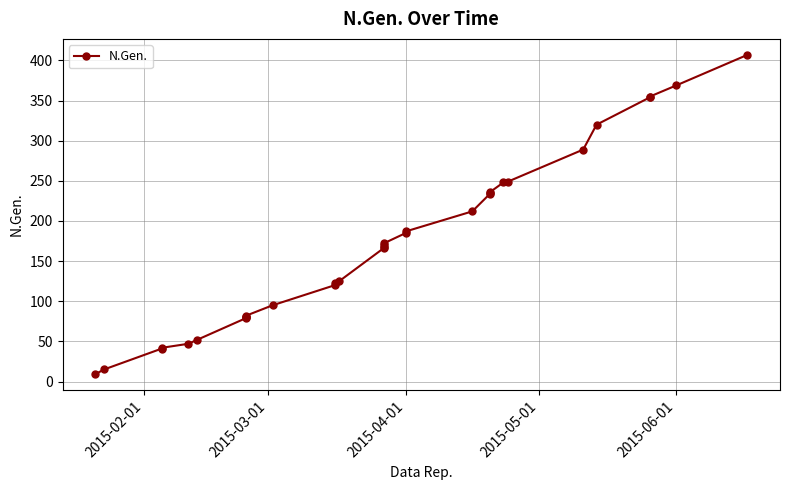

What is the minimum value shown in the chart?

9